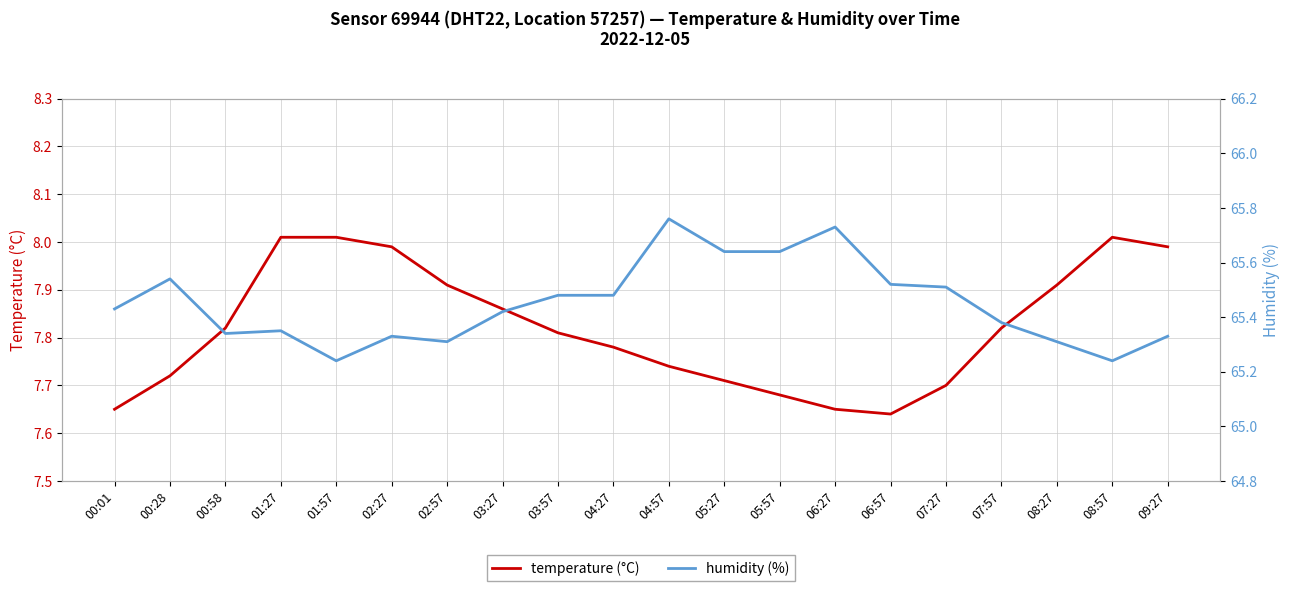

Is this an area chart (filled region under the line)?

No